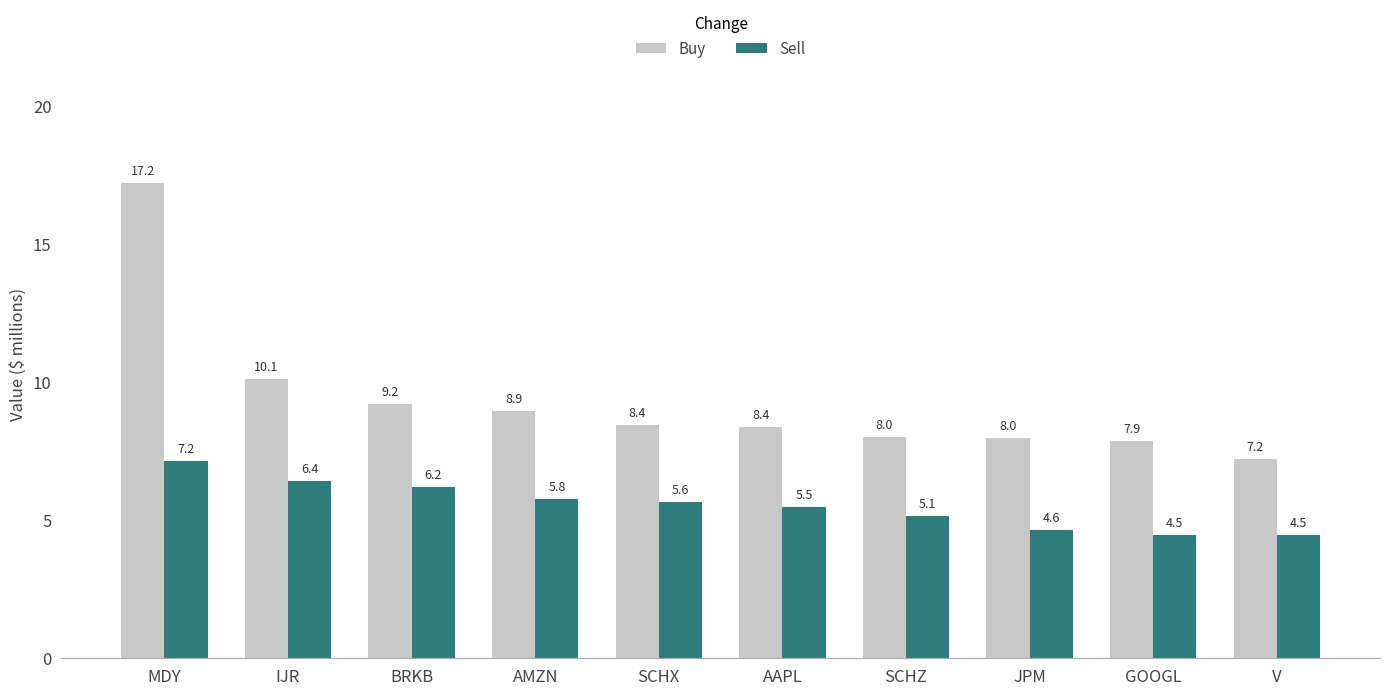

What is the value of the Buy bar at the 6th from the left?

8.4